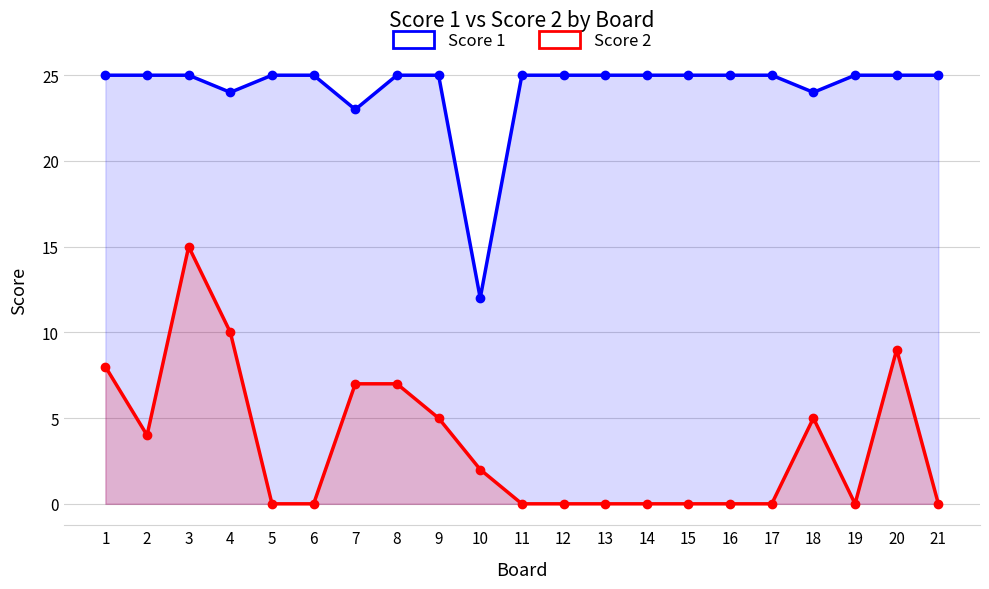

List the labels in order of Score 2 value, largest first.

3, 4, 20, 1, 7, 8, 9, 18, 2, 10, 5, 6, 11, 12, 13, 14, 15, 16, 17, 19, 21